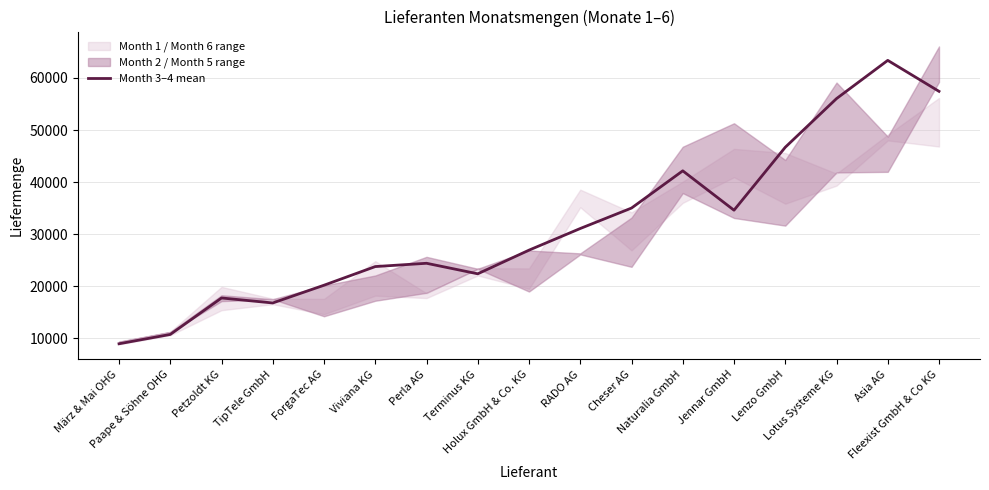

Is this an area chart (filled region under the line)?

No